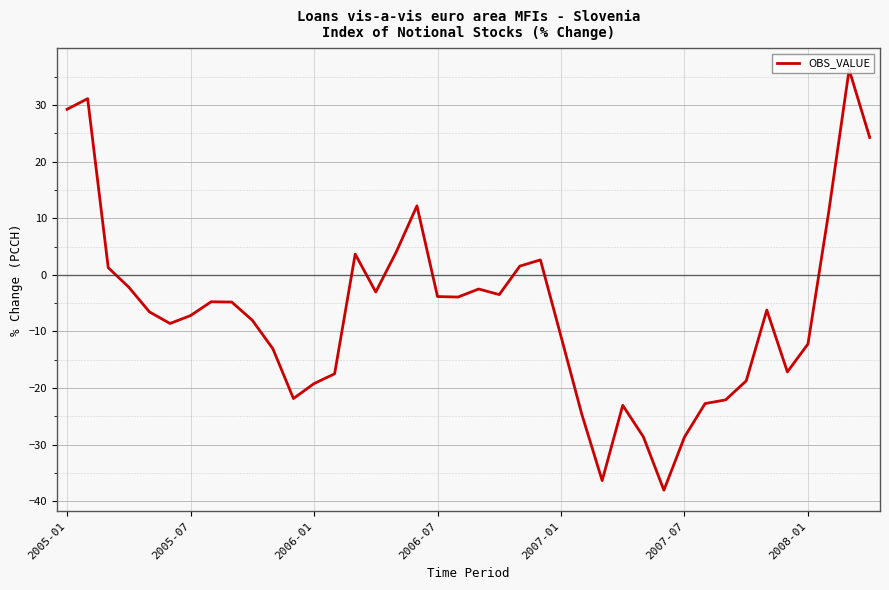

How many values are below zero?

29